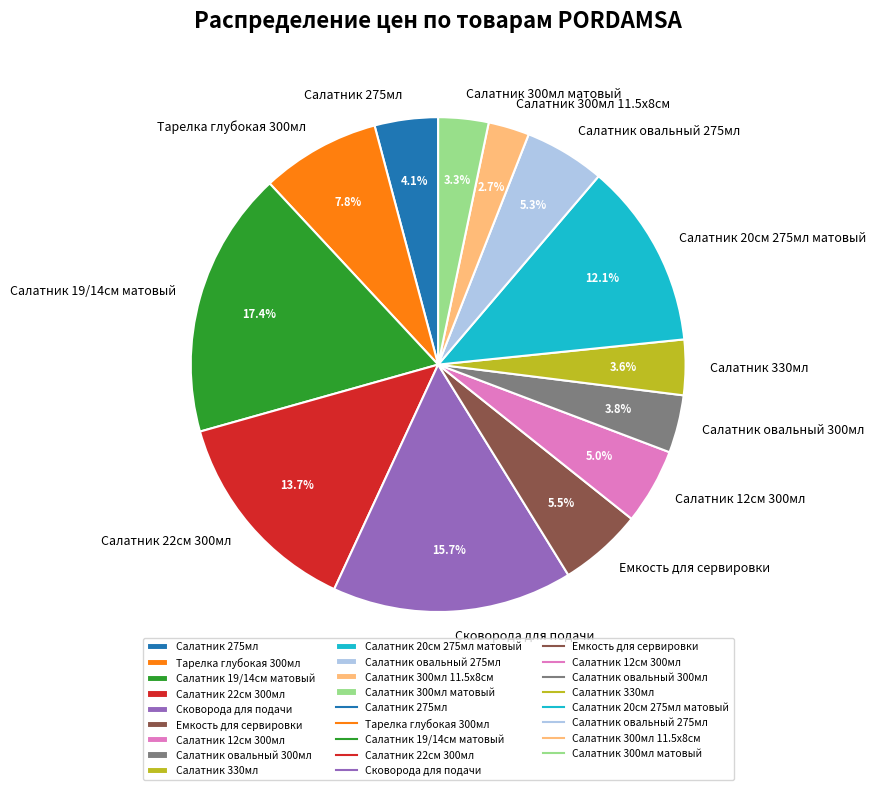

Is there any slice that represents more than half of the pie?

No